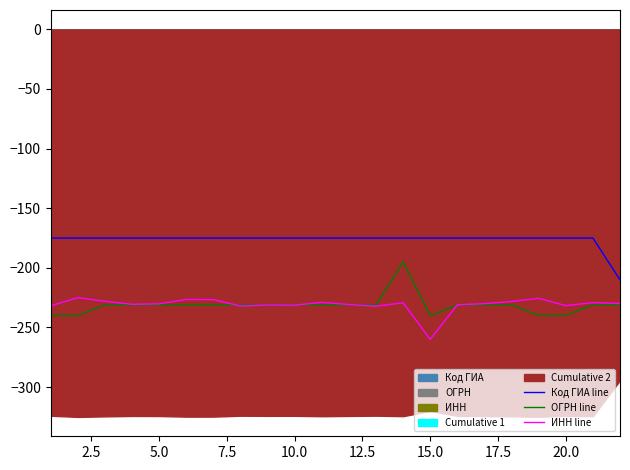

True or false: ИНН line and Код ГИА line intersect in this chart.

False